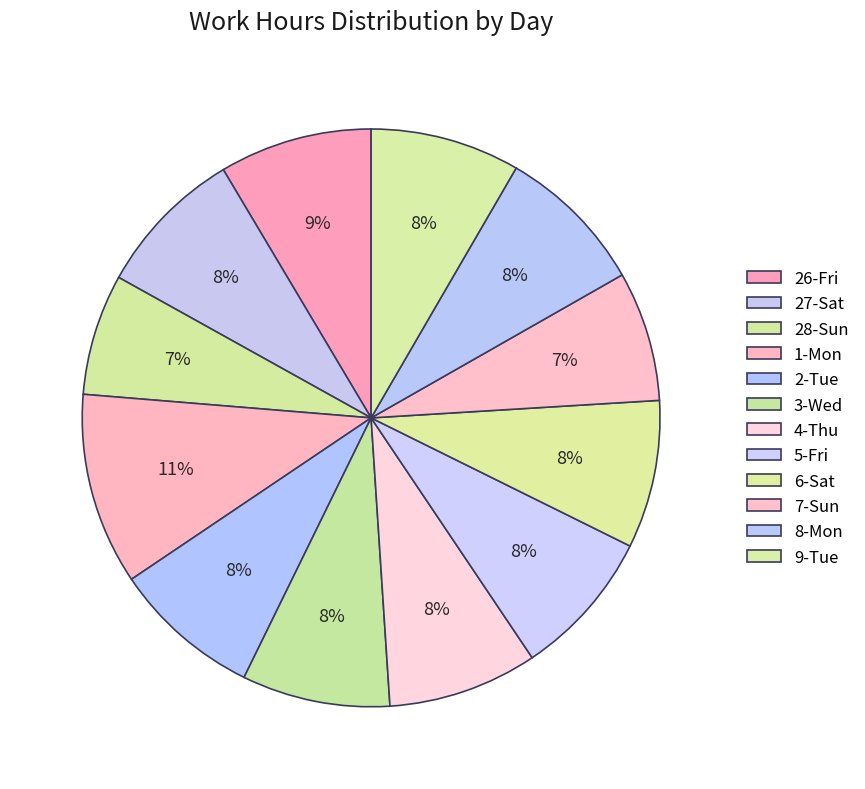

How many segments does this pie chart have?

12